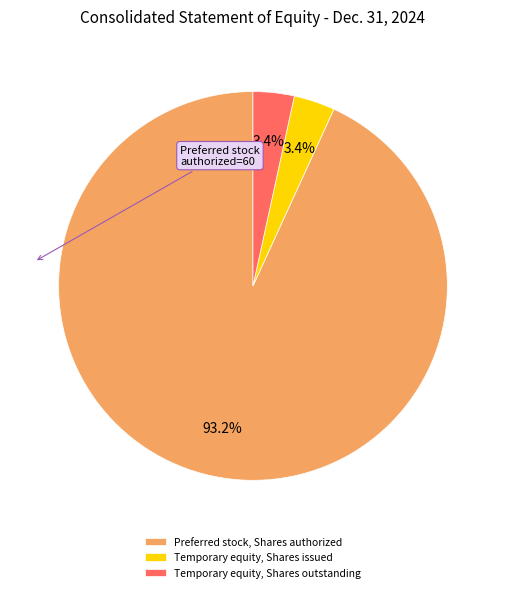

What percentage is the Temporary equity, Shares issued slice, to the nearest percent?

3%